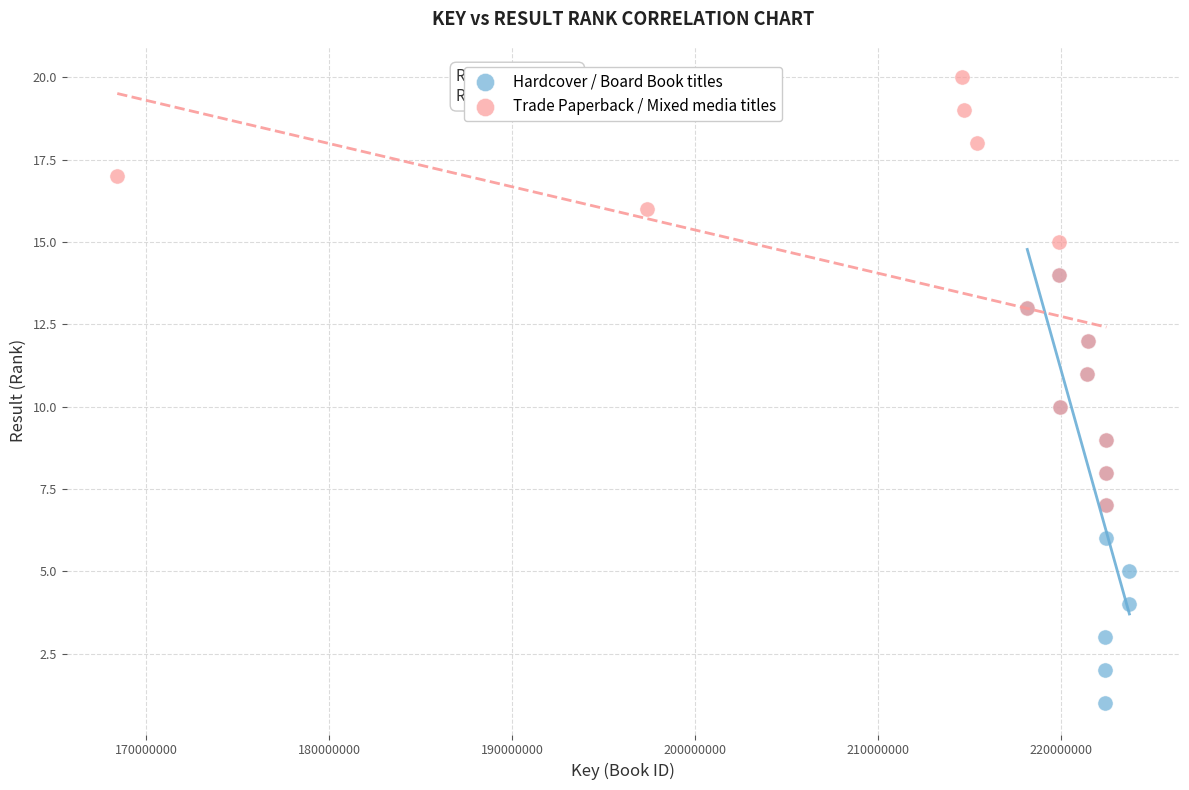

Which series reaches the maximum Y coordinate?

Trade Paperback / Mixed media titles